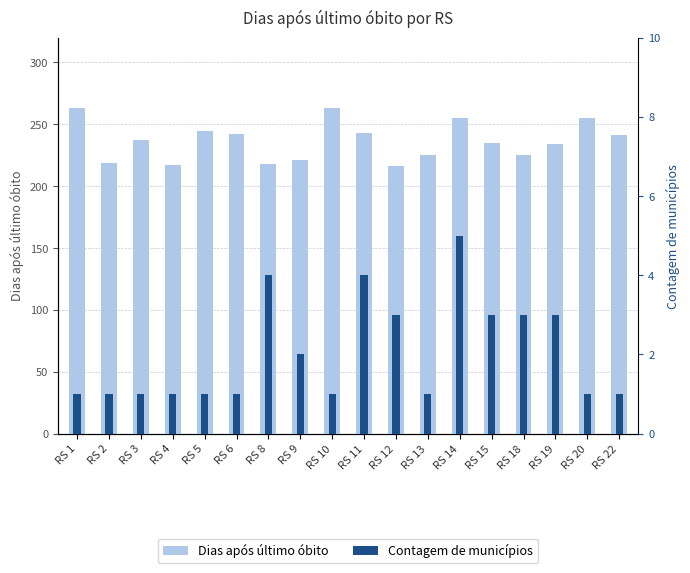

Reading right to left, list all the values displayed in this chart.

Dias após último óbito: 241	255	234	225	235	255	225	216	243	263	221	218	242	245	217	237	219	263
Contagem de municípios: 1	1	3	3	3	5	1	3	4	1	2	4	1	1	1	1	1	1